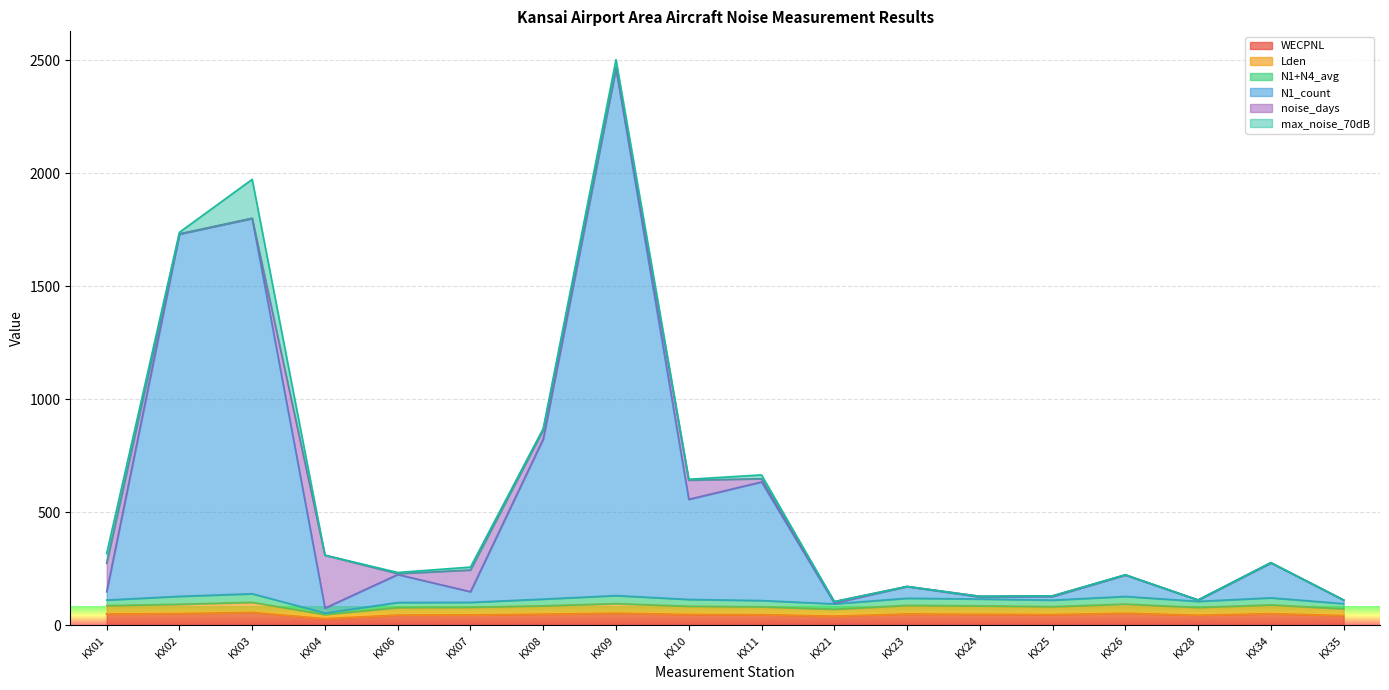

Rank the categories by WECPNL value from highest to lowest.

KX03, KX09, KX26, KX02, KX34, KX23, KX01, KX08, KX24, KX10, KX25, KX11, KX07, KX06, KX28, KX35, KX21, KX04